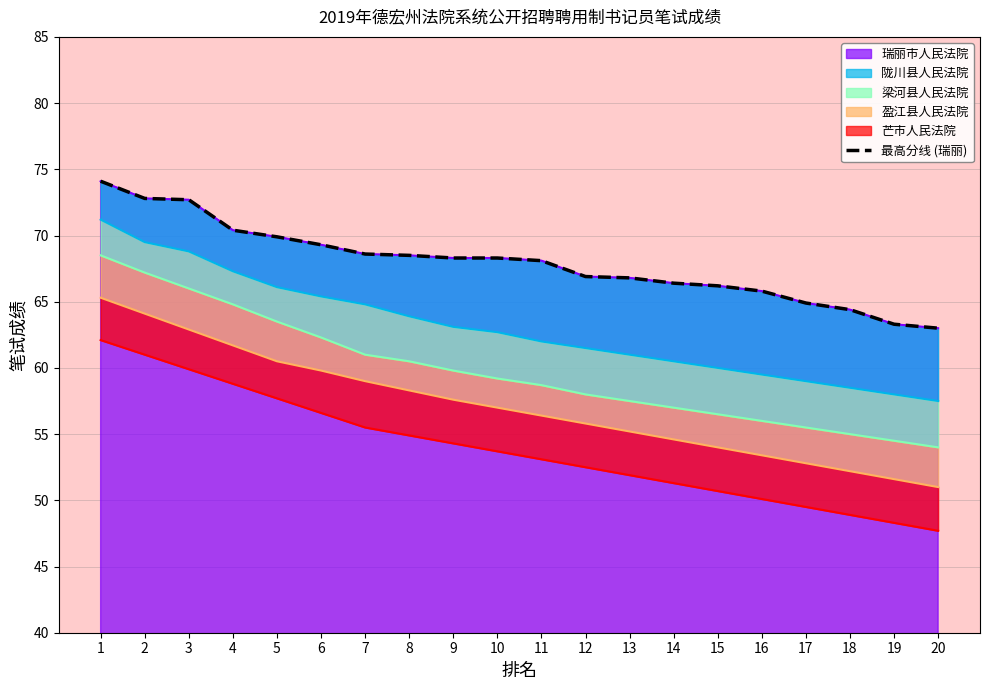

Reading right to left, what are all the values shown in this chart?

63.0	63.3	64.4	64.9	65.8	66.2	66.4	66.8	66.9	68.1	68.3	68.3	68.5	68.6	69.3	69.9	70.4	72.7	72.8	74.1